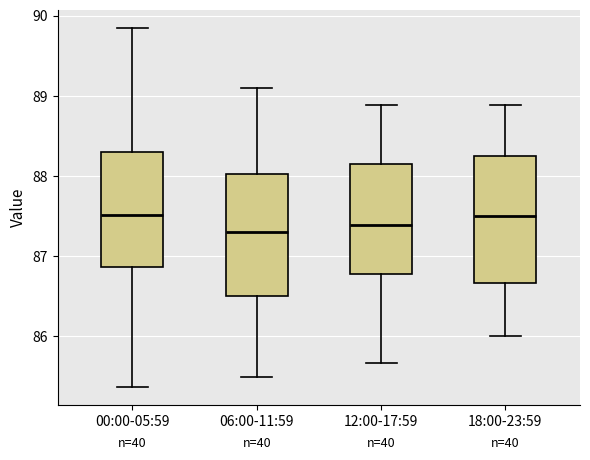

Where is the lower edge of the box for 00:00-05:59 on the y-axis? The values are not printed on the chart, so give them approximately, as read against the axis.

86.9